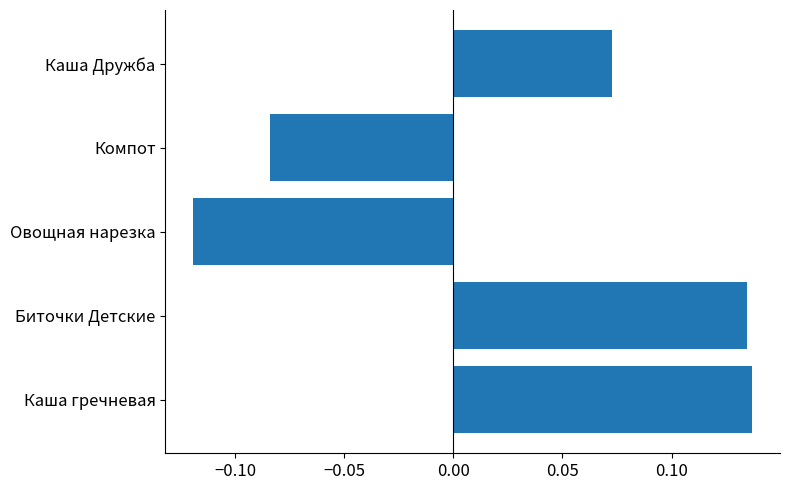

What is the difference between the maximum and minimum values?

0.3